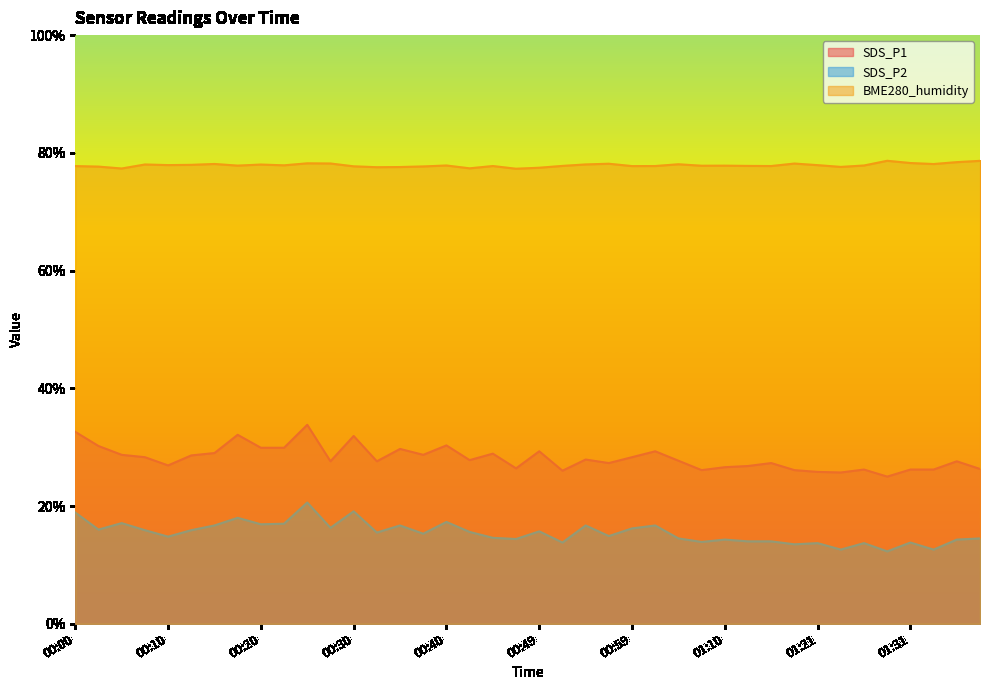

In SDS_P2, how many points are lower than both neighbors (excluding endpoints)?

14